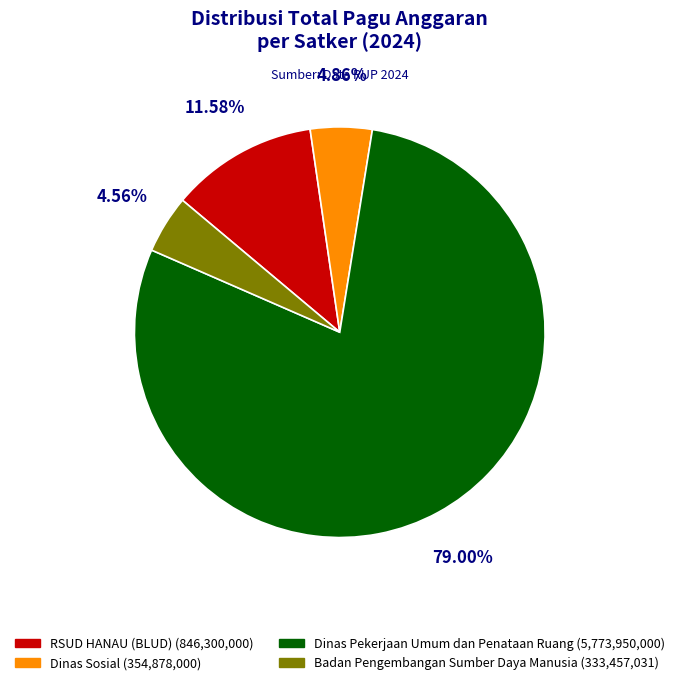

Is there any slice that represents more than half of the pie?

Yes